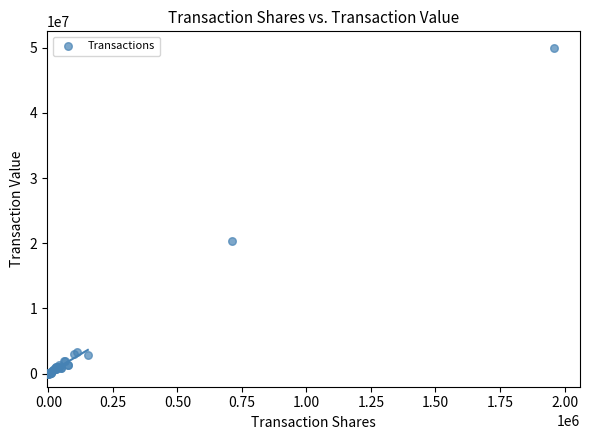

What Y value in the scatter plot is closest to 25001578?

20415749